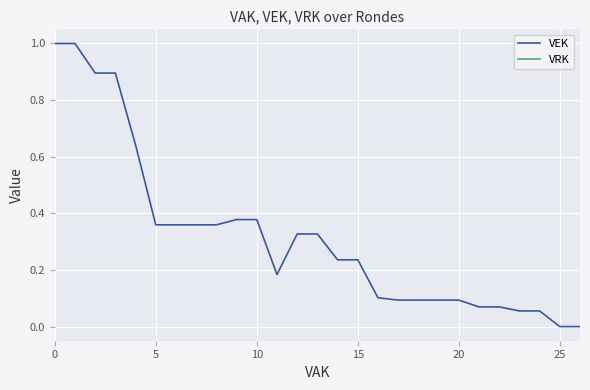

The VEK series shows 0.1 at 11. True or false?

False